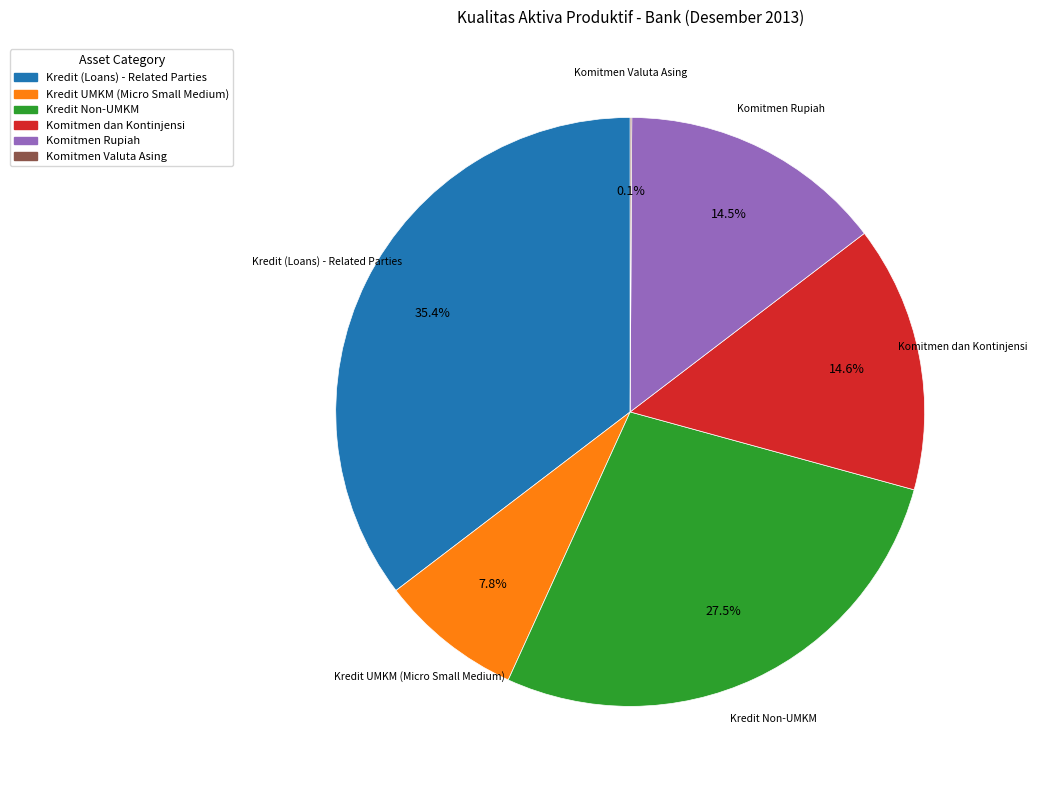

Is there a majority slice in this chart?

No